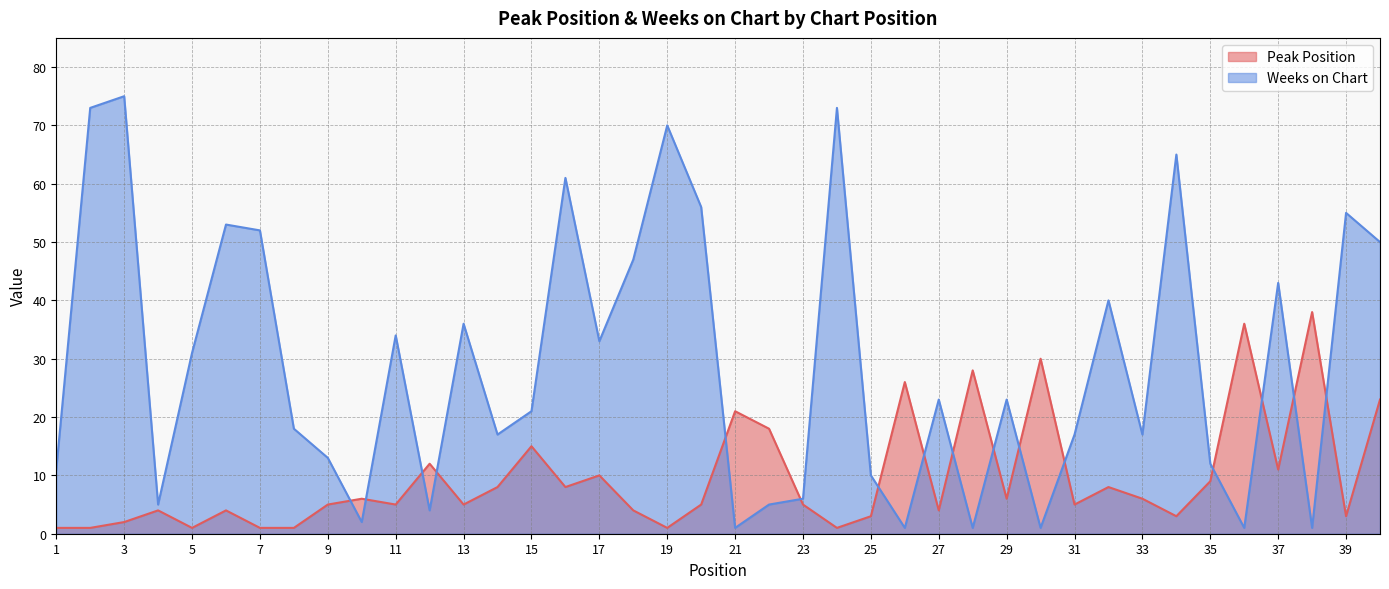

Does the chart have visible grid lines?

Yes